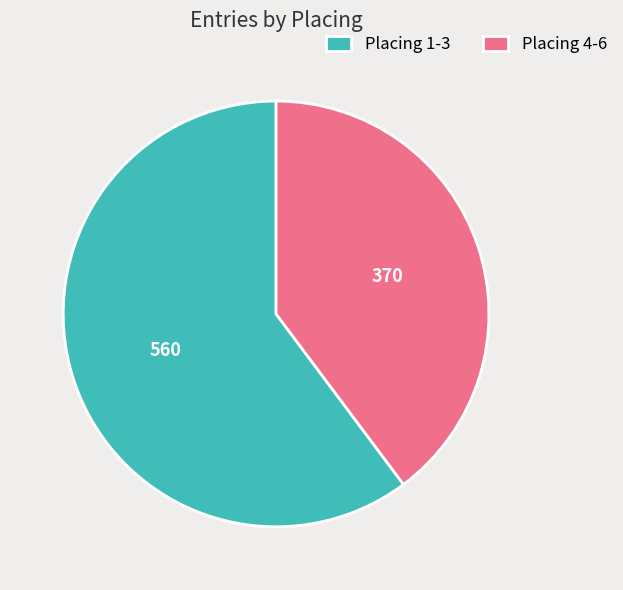

Combined, do Placing 4-6 and Placing 1-3 account for over 50%?

Yes